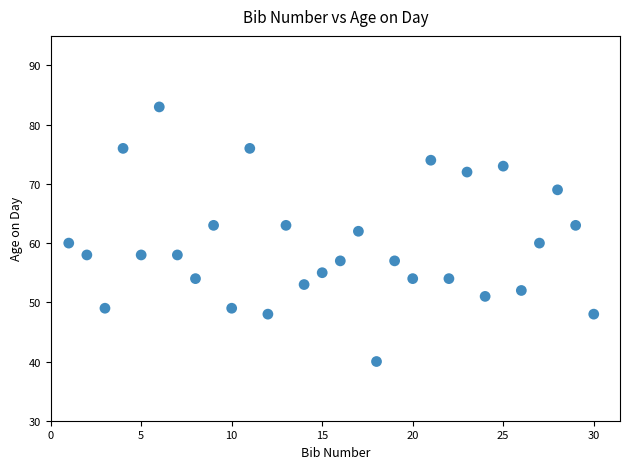

List the coordinates of all points as (Y, X) pairs, reading left to right.

(60, 1)  (58, 2)  (49, 3)  (76, 4)  (58, 5)  (83, 6)  (58, 7)  (54, 8)  (63, 9)  (49, 10)  (76, 11)  (48, 12)  (63, 13)  (53, 14)  (55, 15)  (57, 16)  (62, 17)  (40, 18)  (57, 19)  (54, 20)  (74, 21)  (54, 22)  (72, 23)  (51, 24)  (73, 25)  (52, 26)  (60, 27)  (69, 28)  (63, 29)  (48, 30)